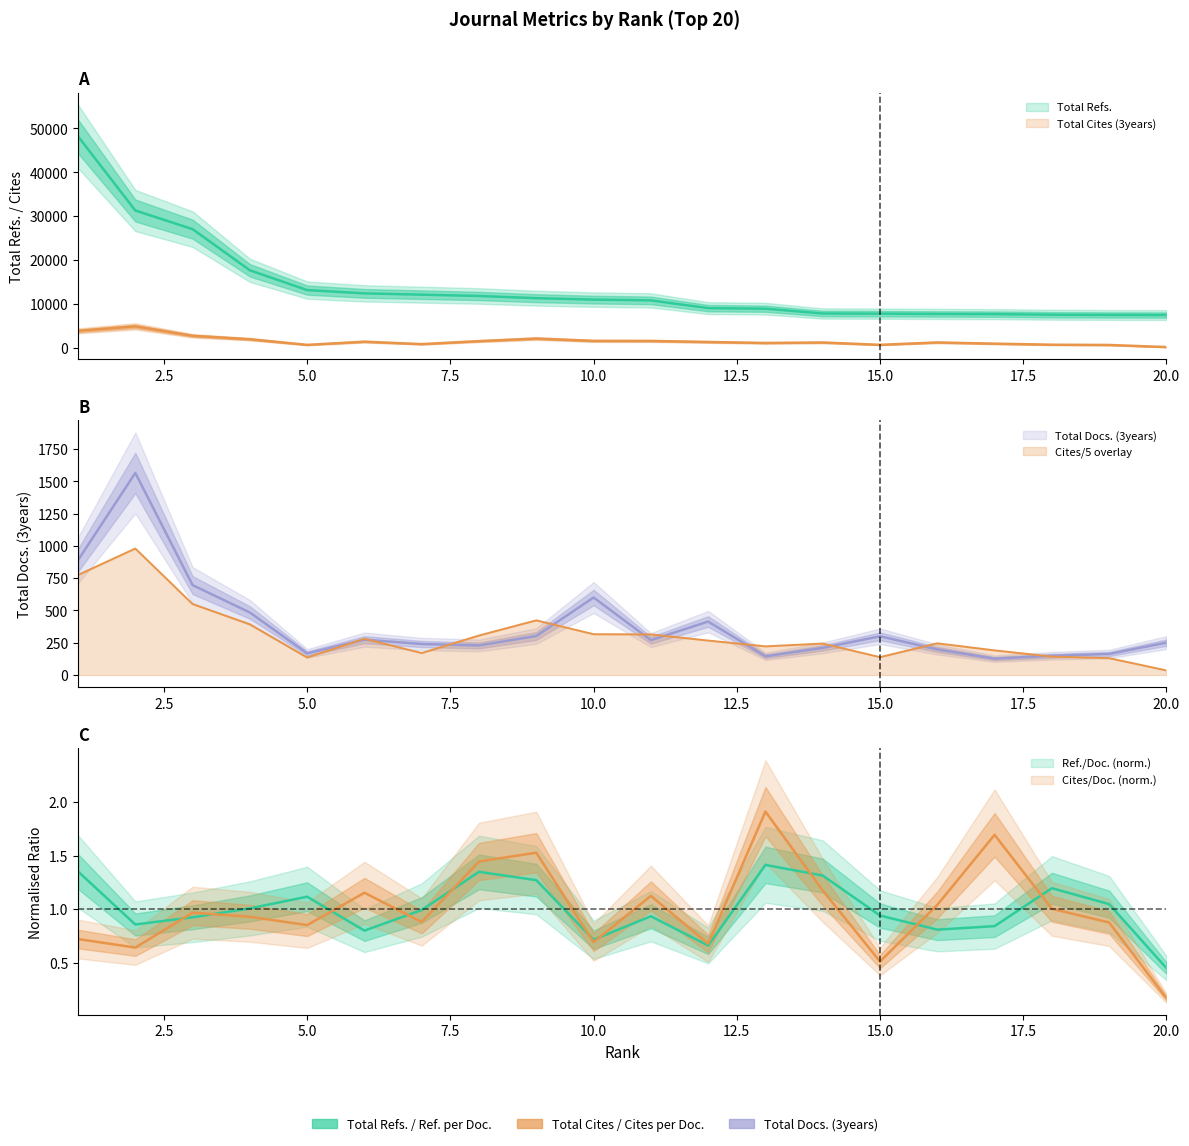

How many intersections are there between Total Cites (3years) and Total Docs. (3years)?

1